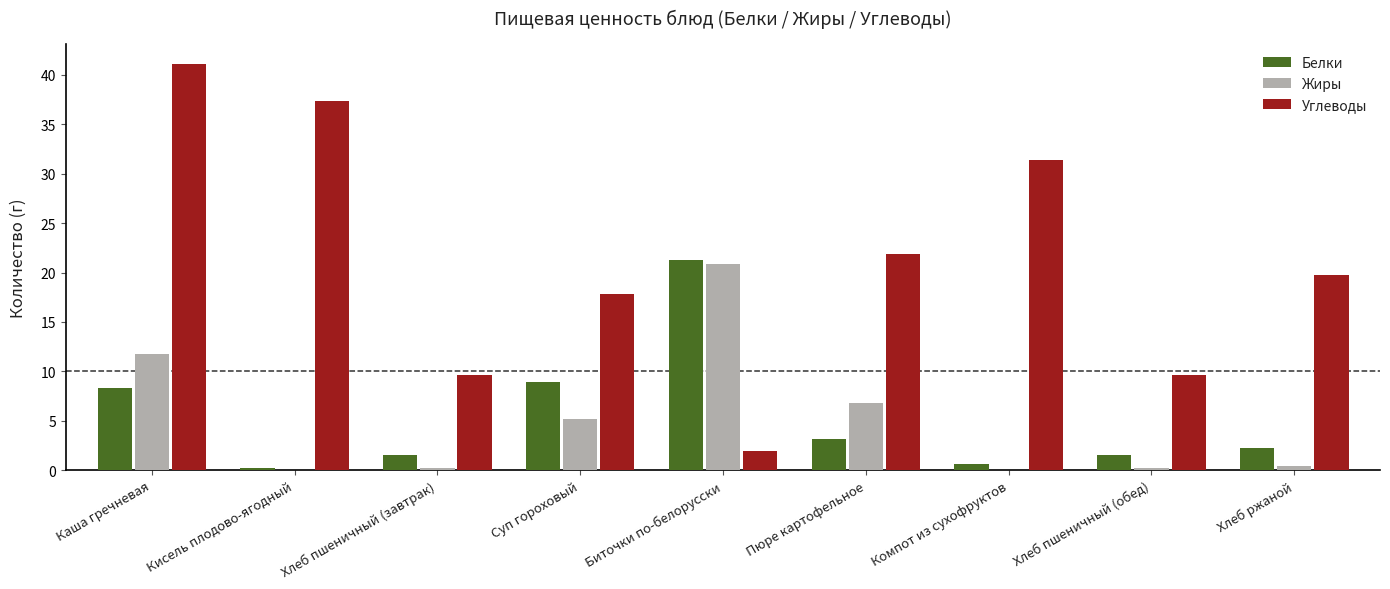

What is the greatest value displayed?

41.1